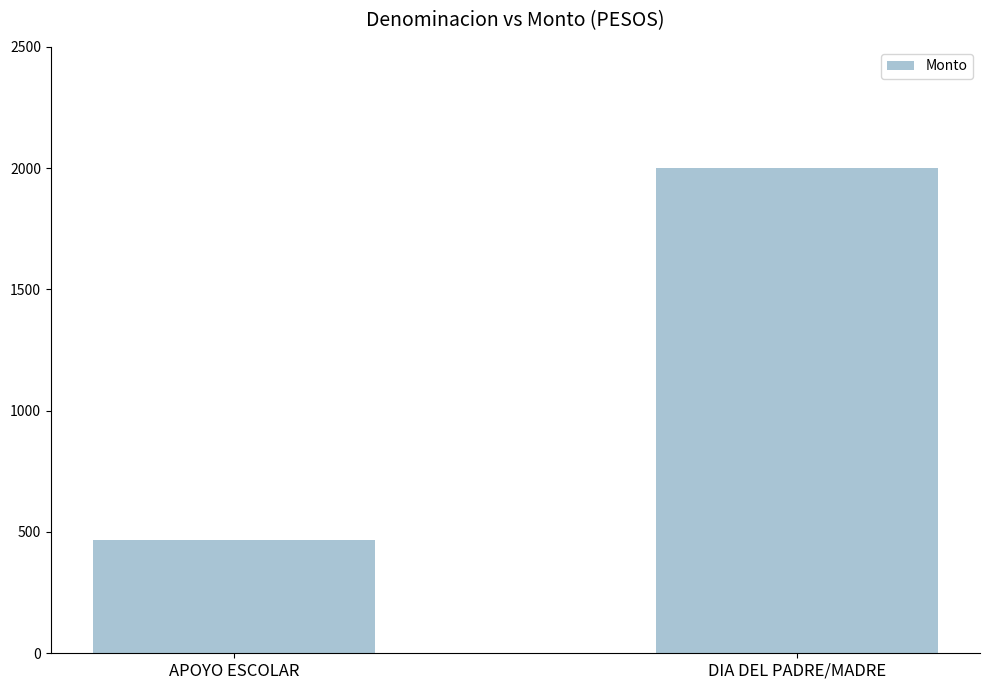

What position from the left is DIA DEL PADRE/MADRE?

2